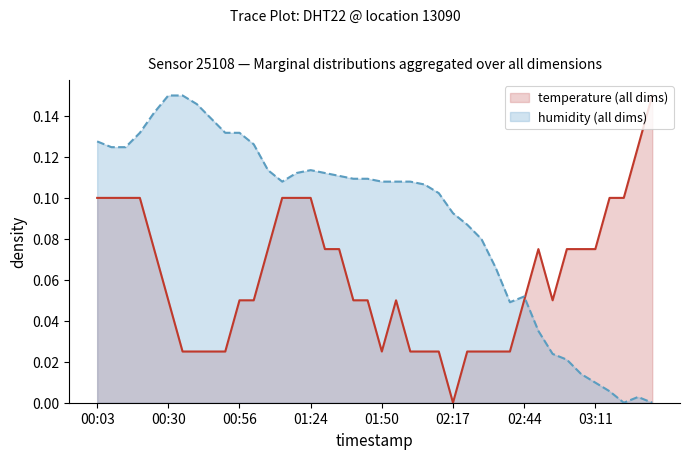

What is the total value across all series at 01:45?

0.2